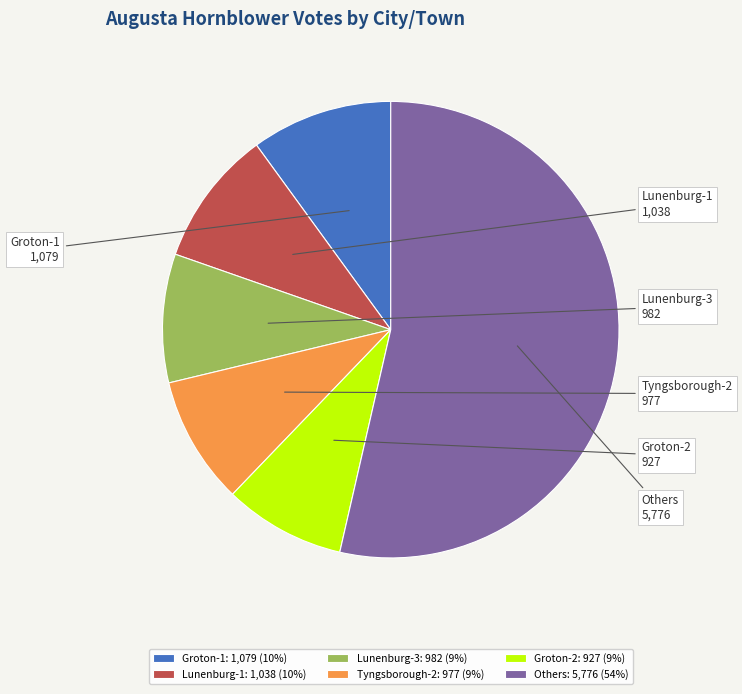

Is Lunenburg-3 the majority of the pie?

No